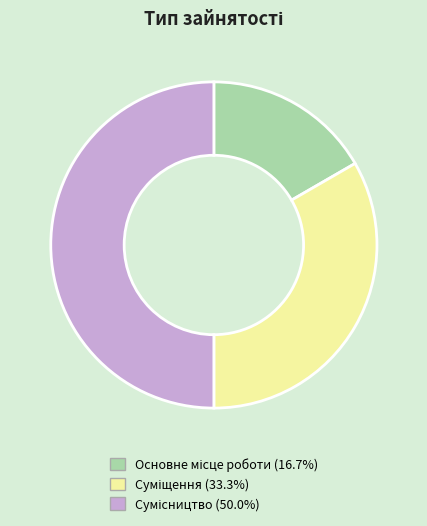

To the nearest percent, what percentage of the pie is Основне місце роботи?

17%